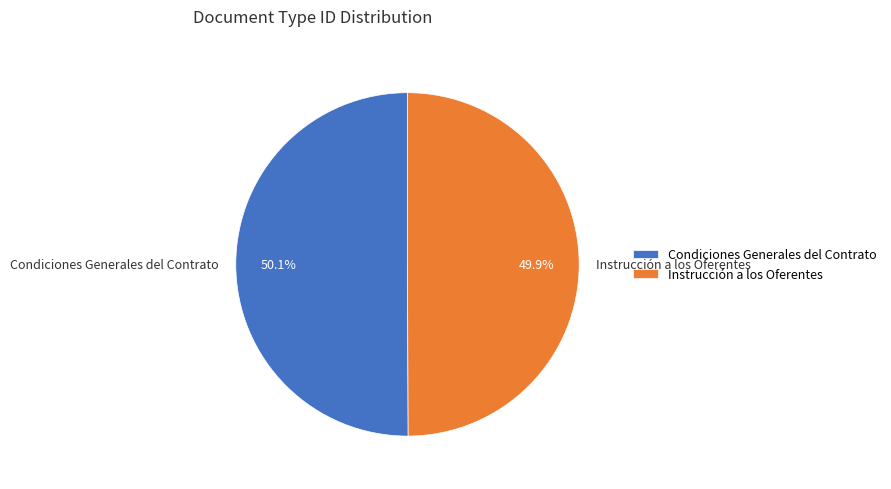

To the nearest percent, what portion does Condiciones Generales del Contrato represent?

50%